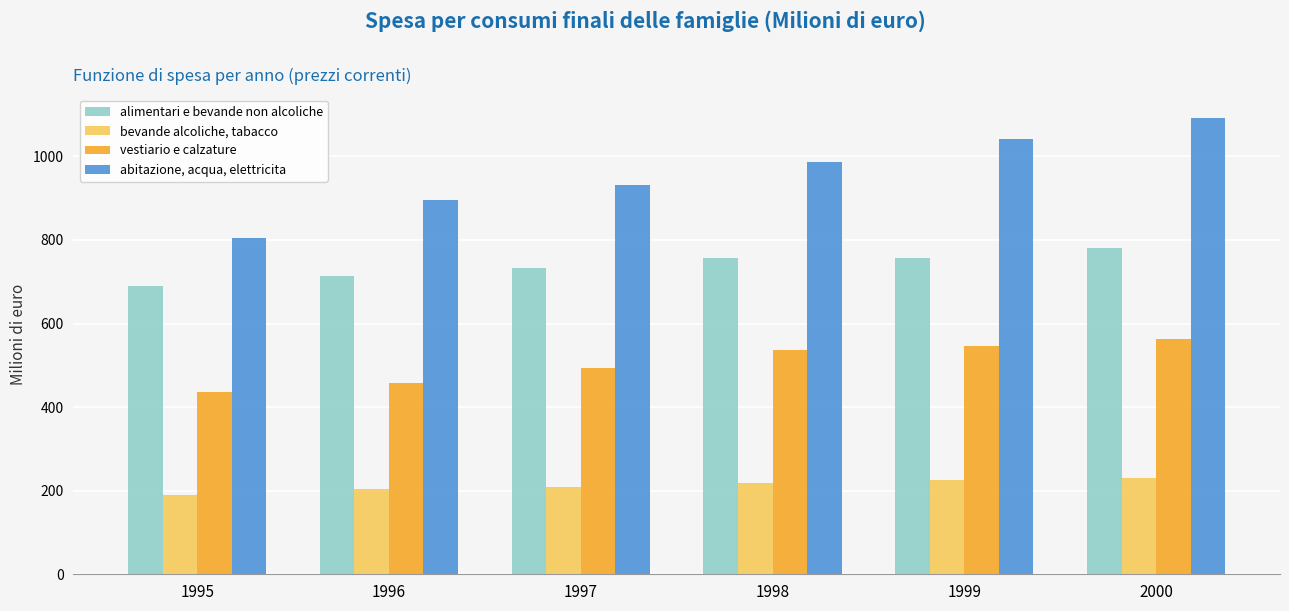

What is the approximate value of abitazione, acqua, elettricita at 1999?

1041.5